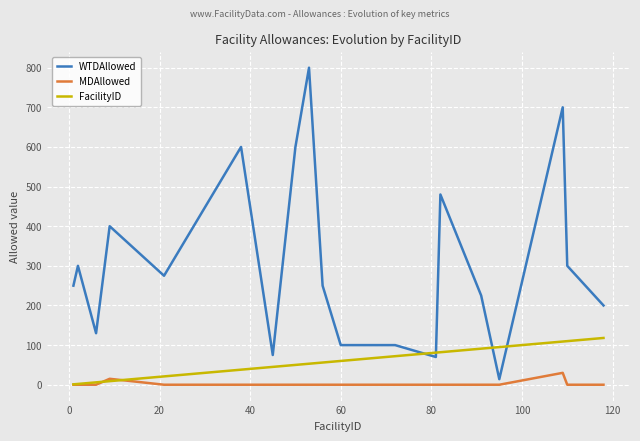

Which series ends up on top after the final intersection of FacilityID and MDAllowed?

FacilityID